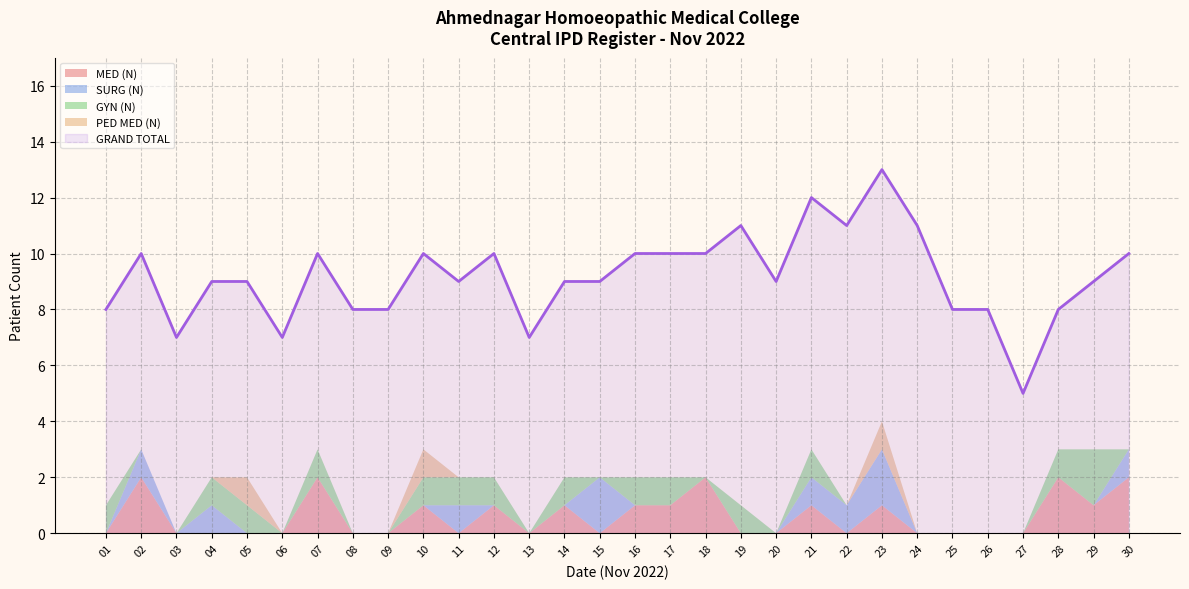

At 10, list the series in order from smallest to largest.

SURG (N), MED (N), GYN (N), PED MED (N), GRAND TOTAL